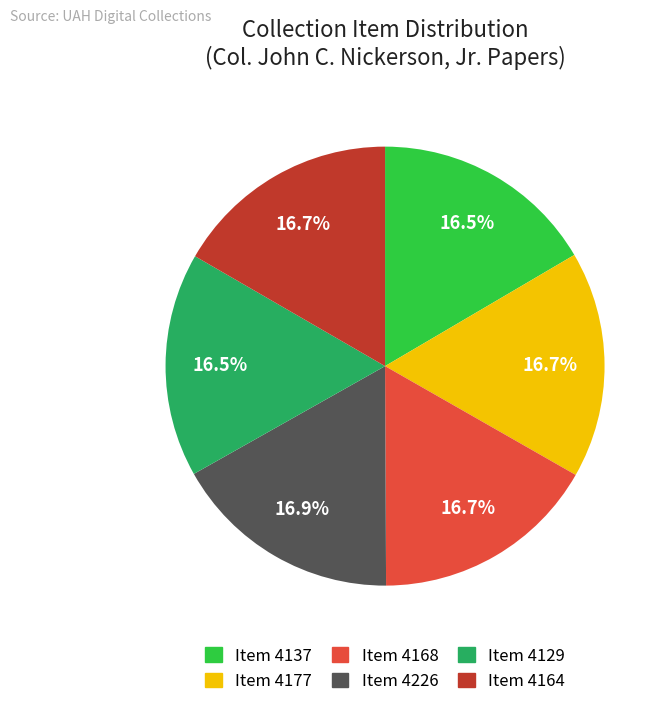

What is the ratio of the value at Item 4168 to the value at Item 4129?

1.0